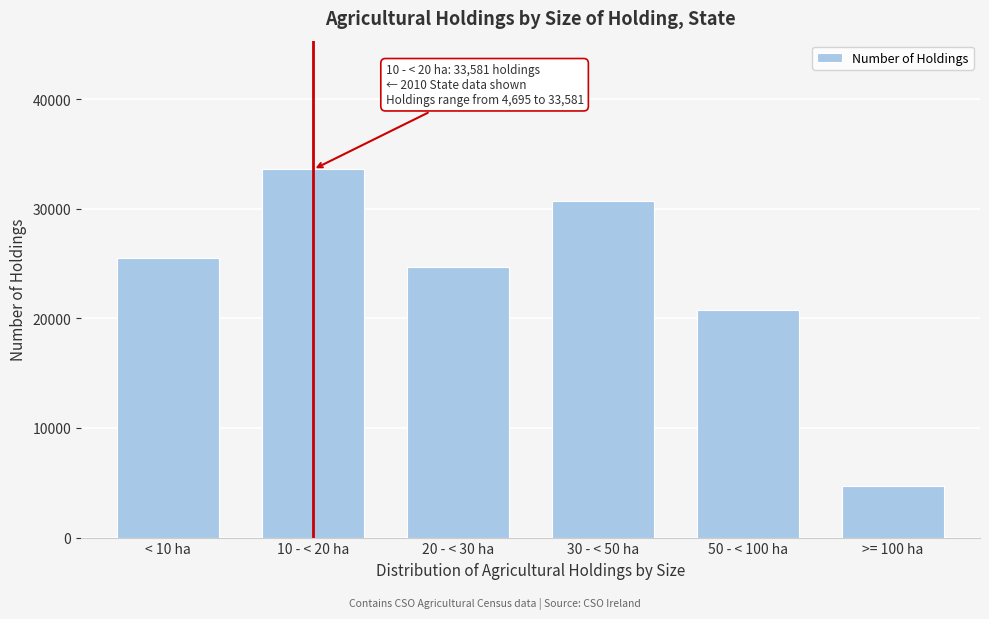

Reading left to right, extract all data points from this chart.

< 10 ha=25474	10 - < 20 ha=33581	20 - < 30 ha=24687	30 - < 50 ha=30668	50 - < 100 ha=20755	>= 100 ha=4695